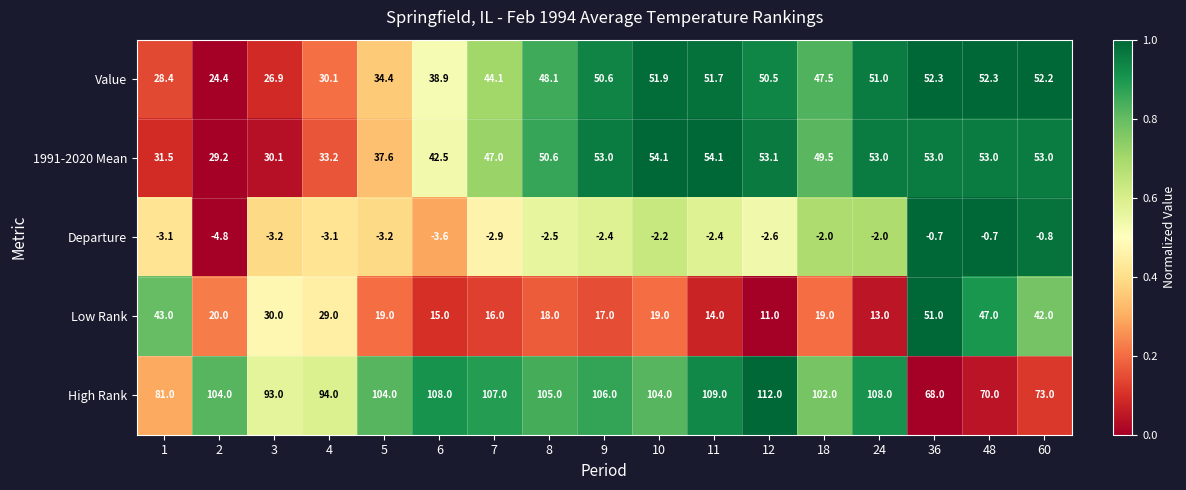

Which series changed the most between 3 and 11?

Value